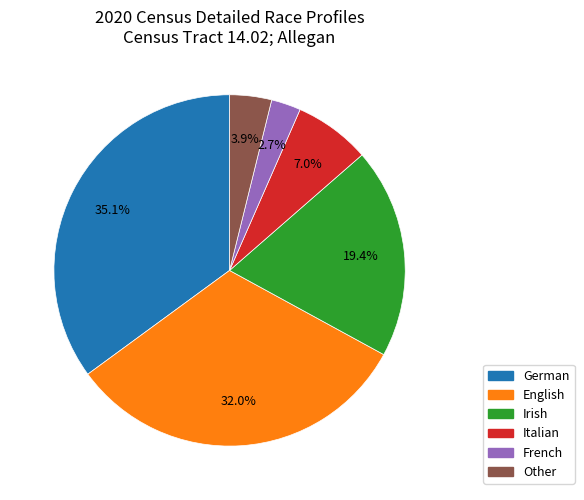

What is the ratio of the value at Irish to the value at English?

0.6